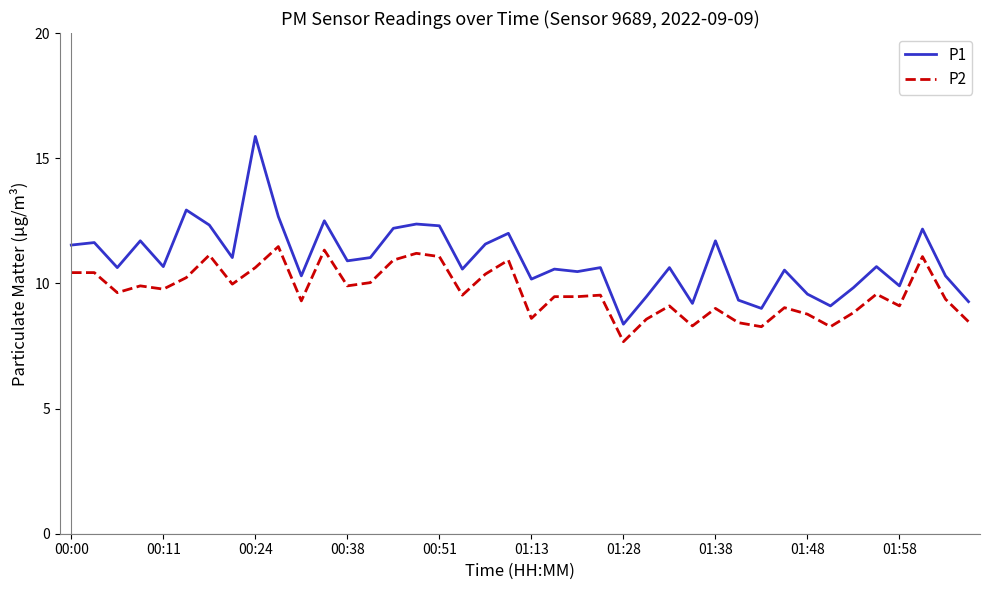

List the series in order of their peak value, lowest first.

P2, P1